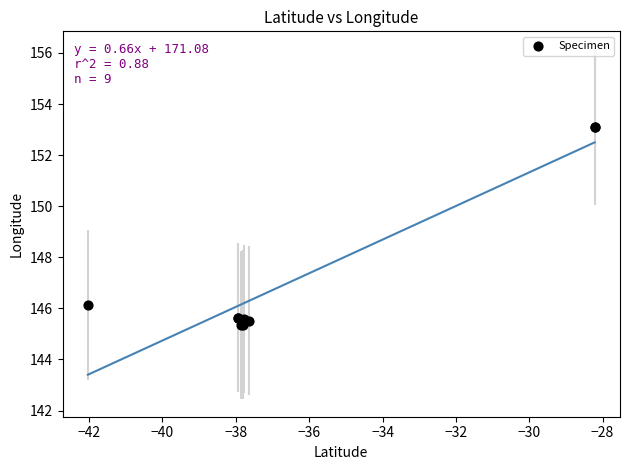

What Y value in the scatter plot is closest to 149?

146.1